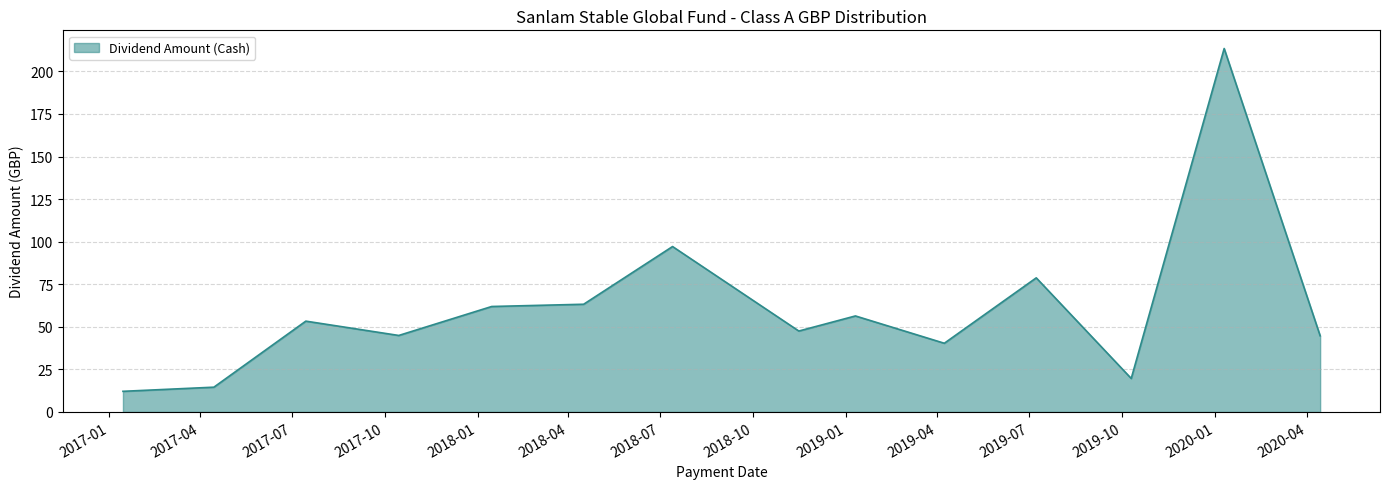

What is the difference between the maximum and minimum values?

201.3